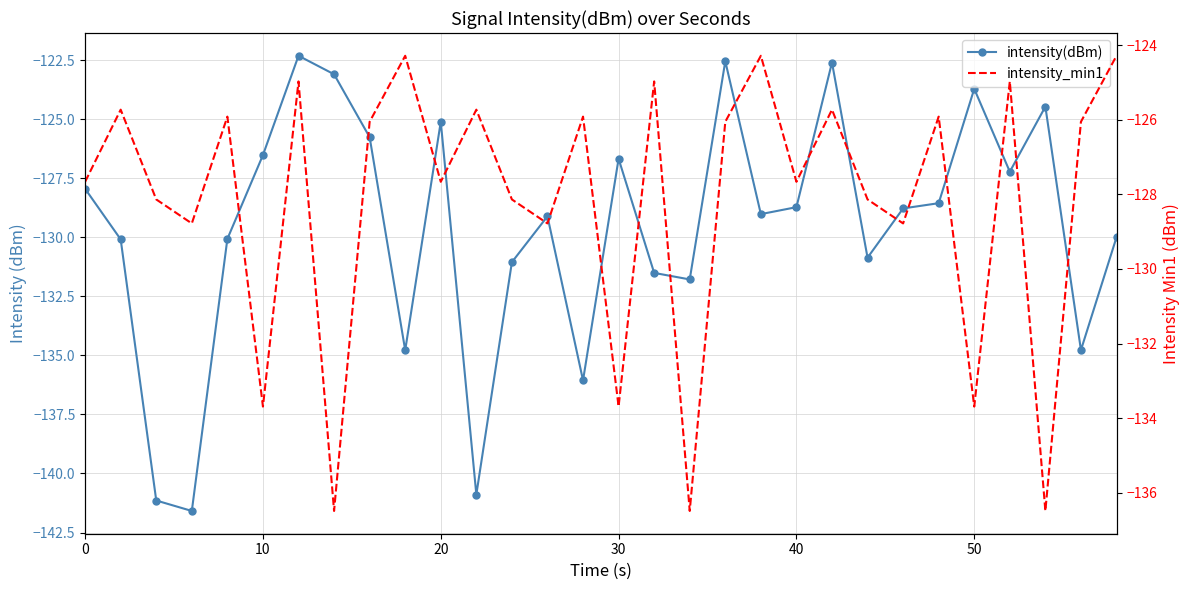

What are all the series names shown in the legend?

intensity(dBm), intensity_min1